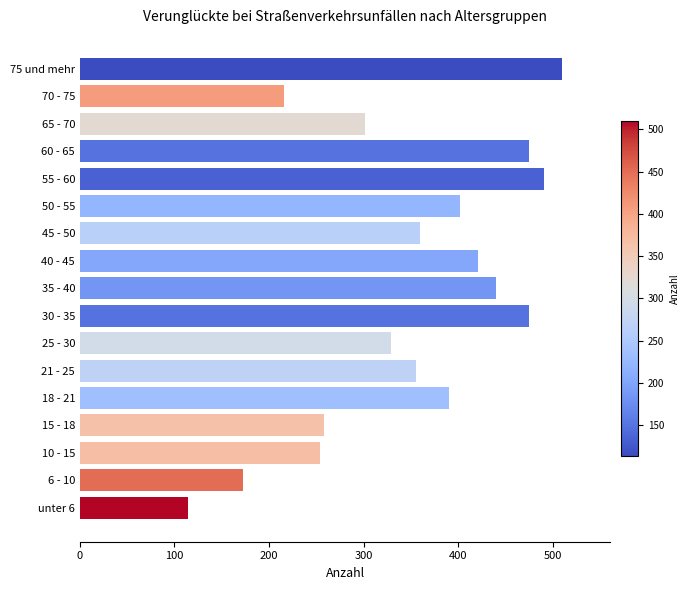

Is it true that the value at 15 - 18 is 258?

True